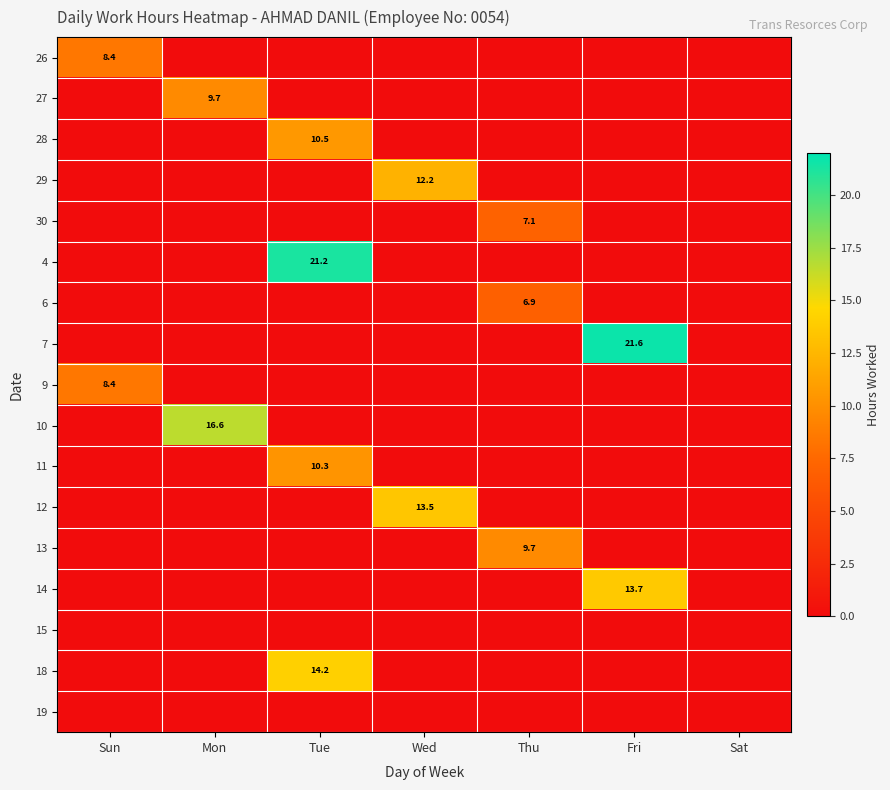

The value of 12 at Wed is 13.5. True or false?

True